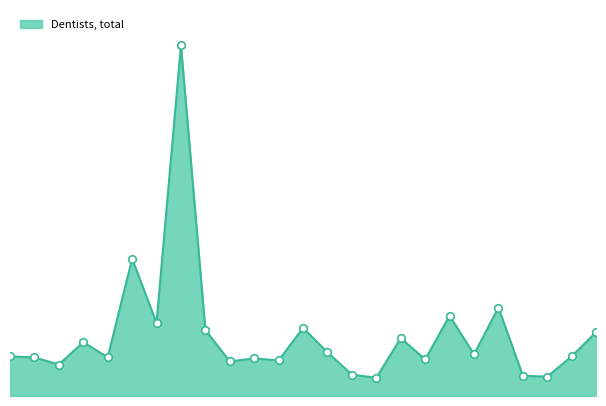

Does the chart have visible grid lines?

No